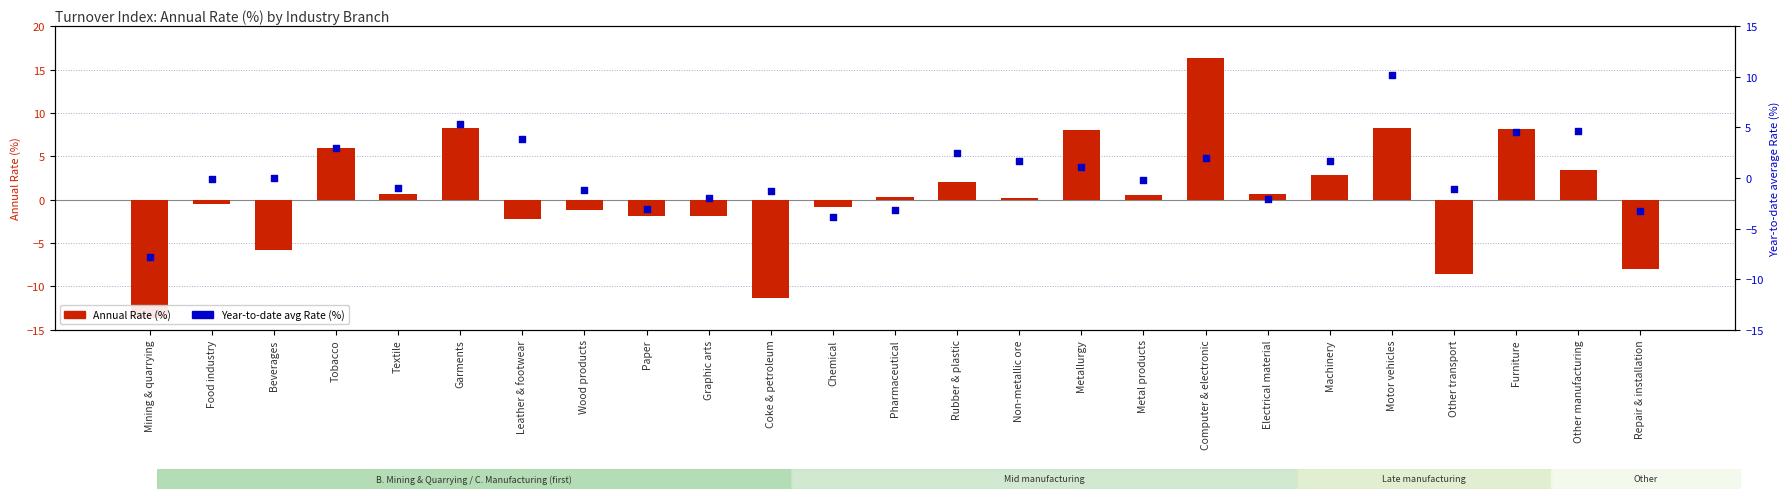

At which category is the sum across all series the highest?

Motor vehicles